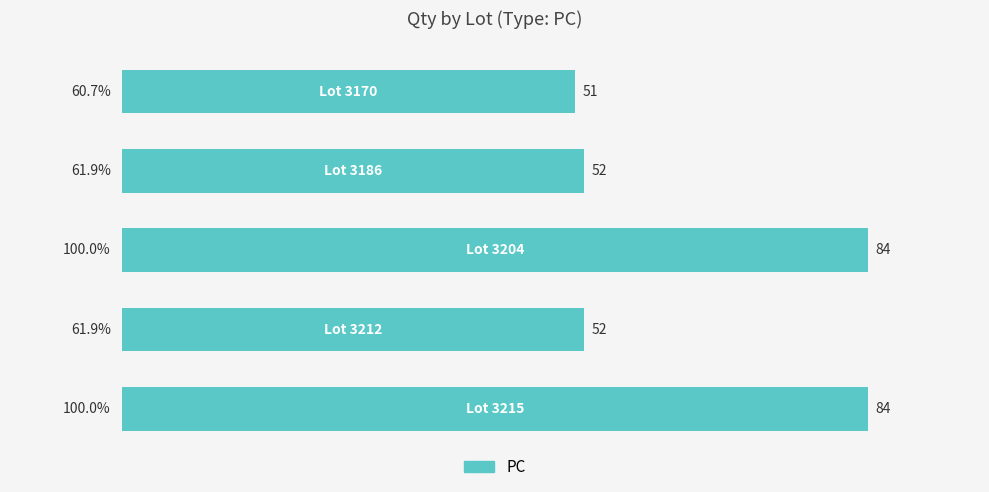

What is the value of the 2nd bar from the top?

61.9